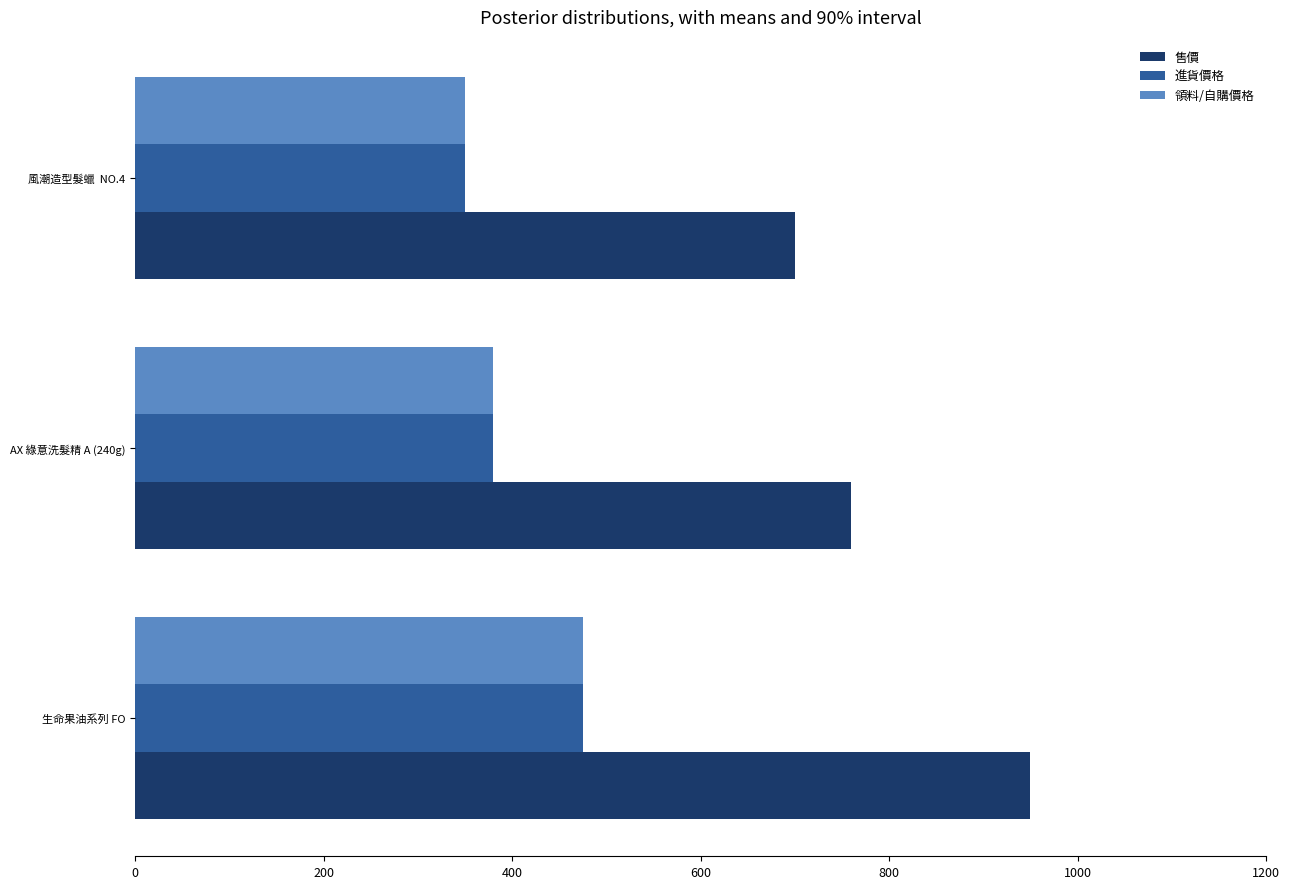

The 領料/自購價格 series shows 647 at 生命果油系列 FO. True or false?

False